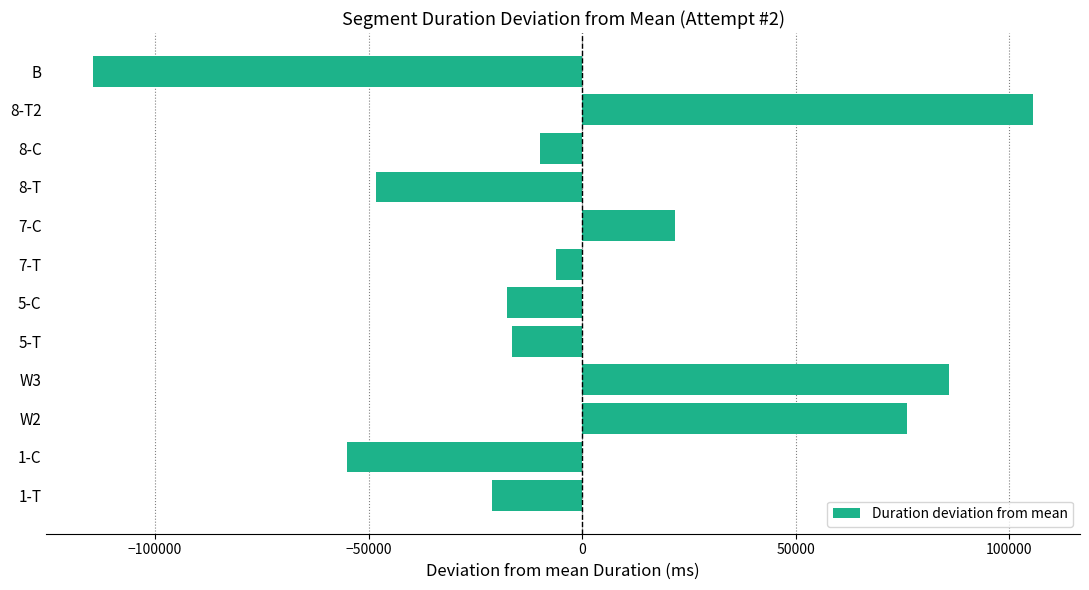

What value does the data have at 8-C?

-9805.4